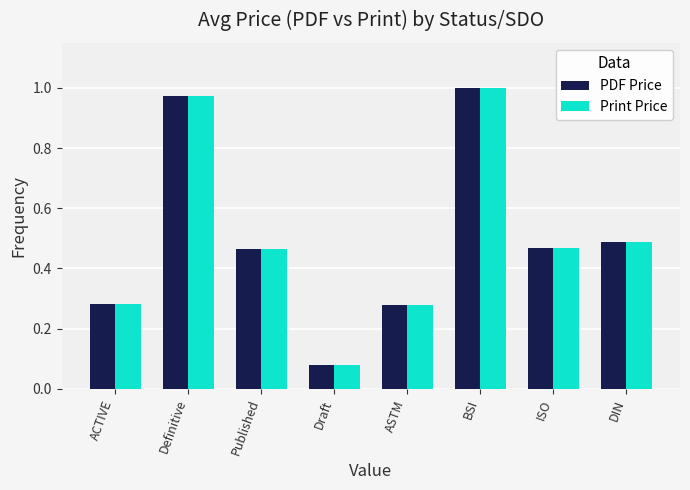

The PDF Price series shows 0.2 at Published. True or false?

False